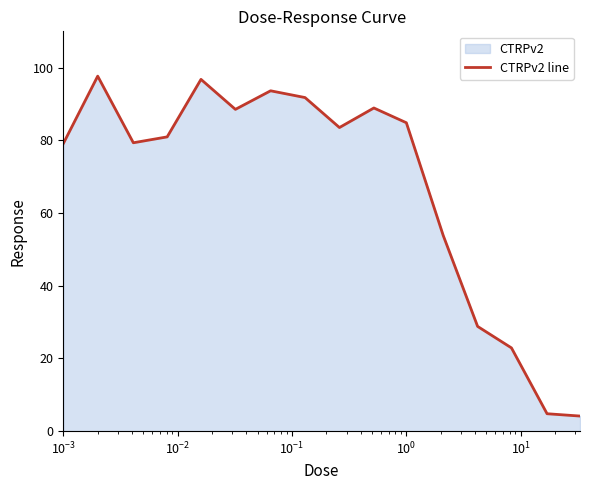

What is the smallest value displayed?

4.1